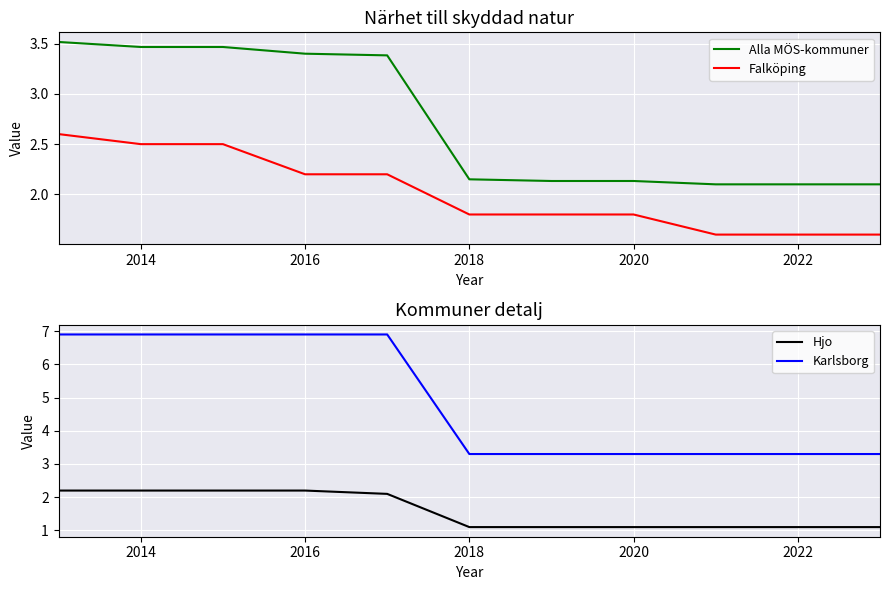

True or false: Alla MÖS-kommuner has more than 2 interior local peaks.

False